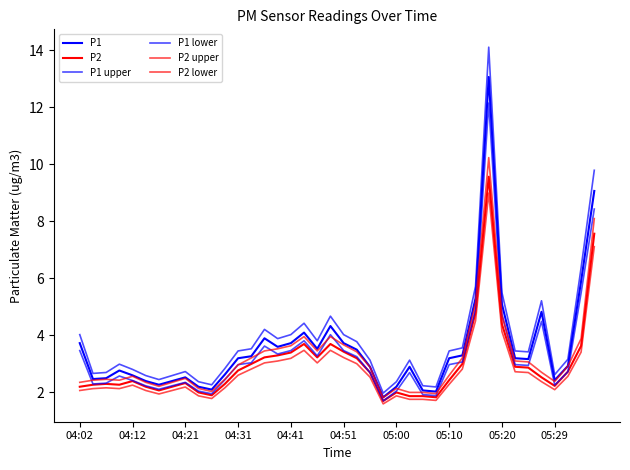

Is this an area chart (filled region under the line)?

No